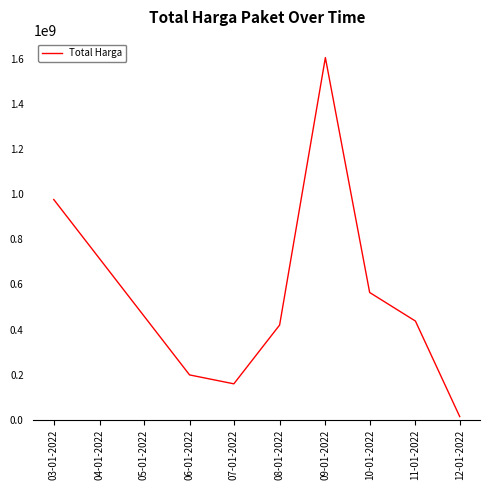

Is it true that the value at 10-01-2022 is 24988791?

False